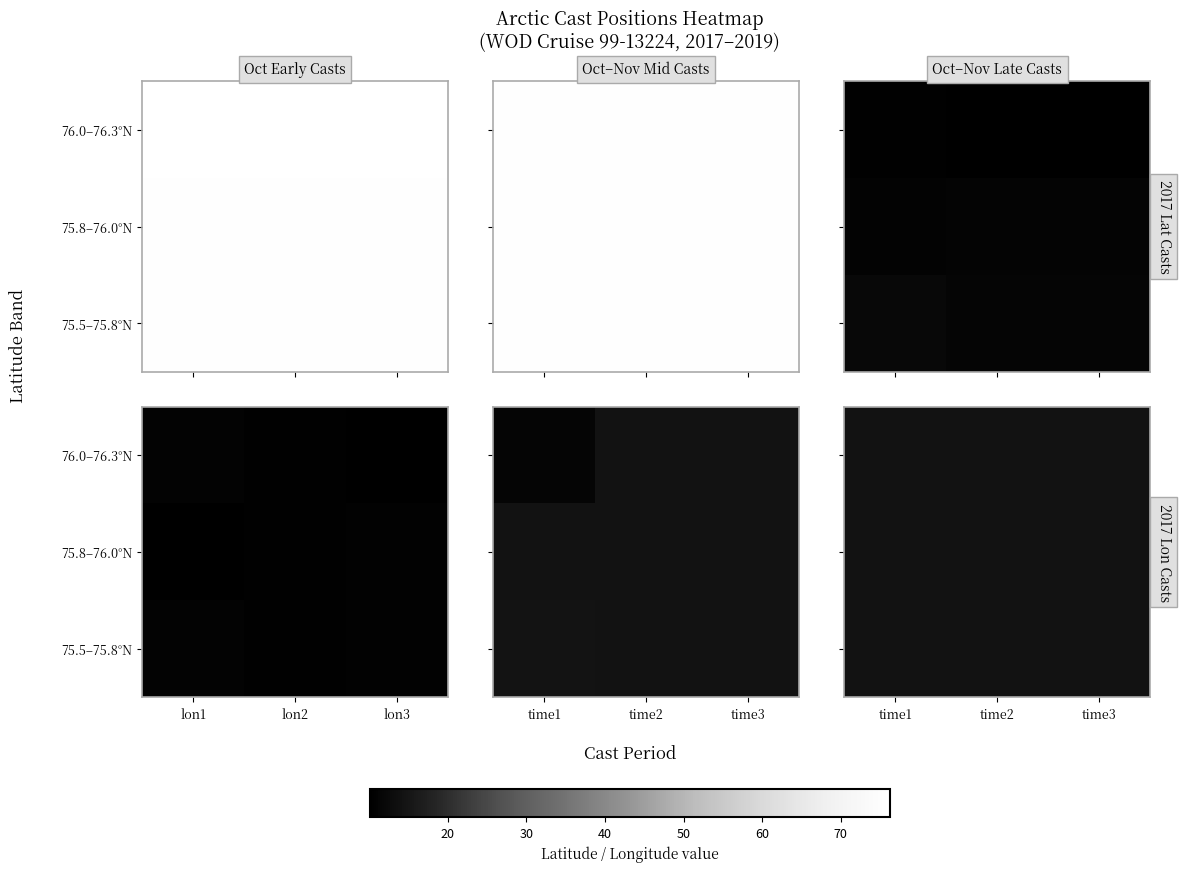

At which category does the chart reach its peak across all series?

time3